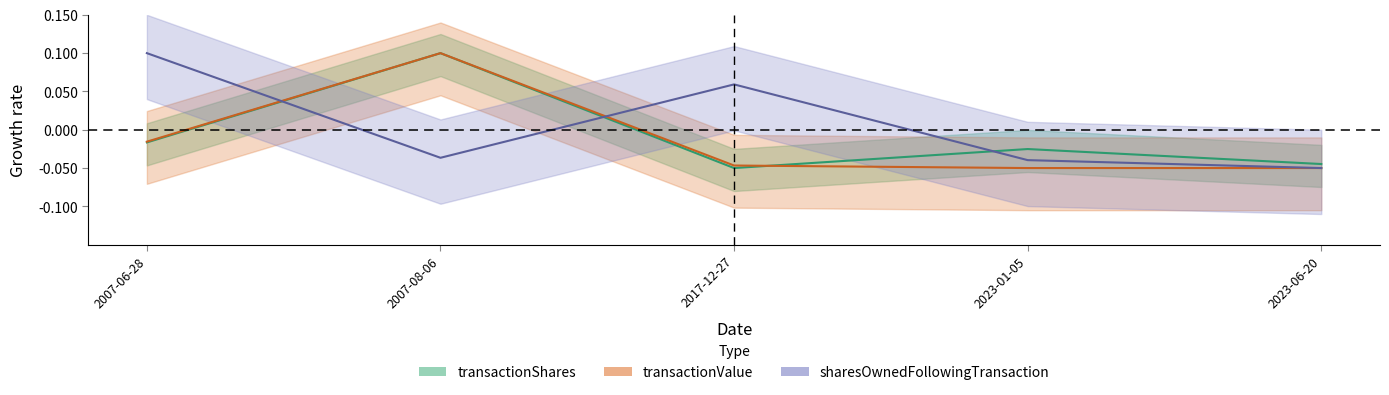

Reading right to left, list all the values displayed in this chart.

transactionShares: 2023-06-20=-0.0	2023-01-05=-0.0	2017-12-27=-0.1	2007-08-06=0.1	2007-06-28=-0.0
transactionValue: 2023-06-20=-0.1	2023-01-05=-0.1	2017-12-27=-0.0	2007-08-06=0.1	2007-06-28=-0.0
sharesOwnedFollowingTransaction: 2023-06-20=-0.1	2023-01-05=-0.0	2017-12-27=0.1	2007-08-06=-0.0	2007-06-28=0.1